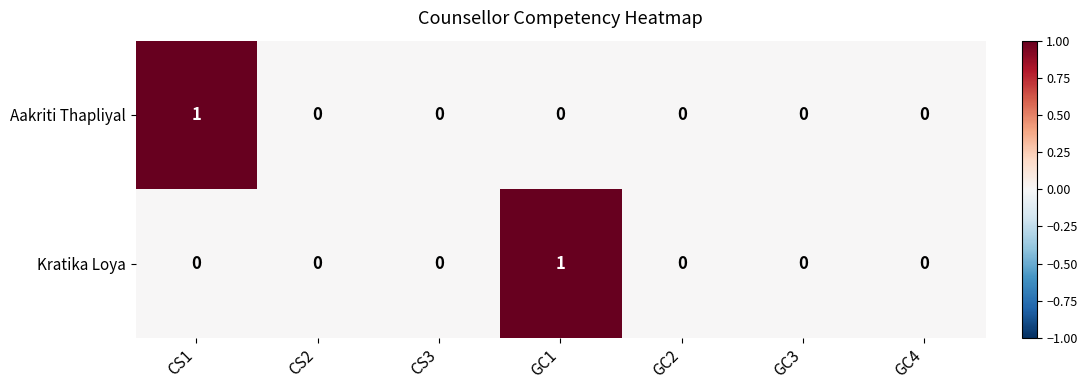

At GC1, list the series in order from smallest to largest.

Aakriti Thapliyal, Kratika Loya